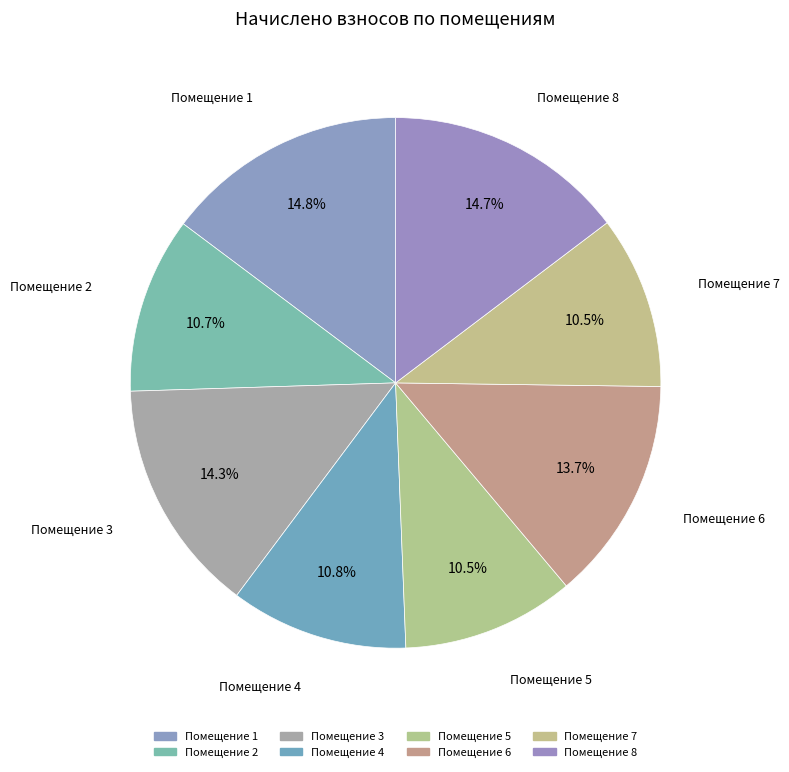

Rank the categories by value from lowest to highest.

5, 7, 2, 4, 6, 3, 8, 1